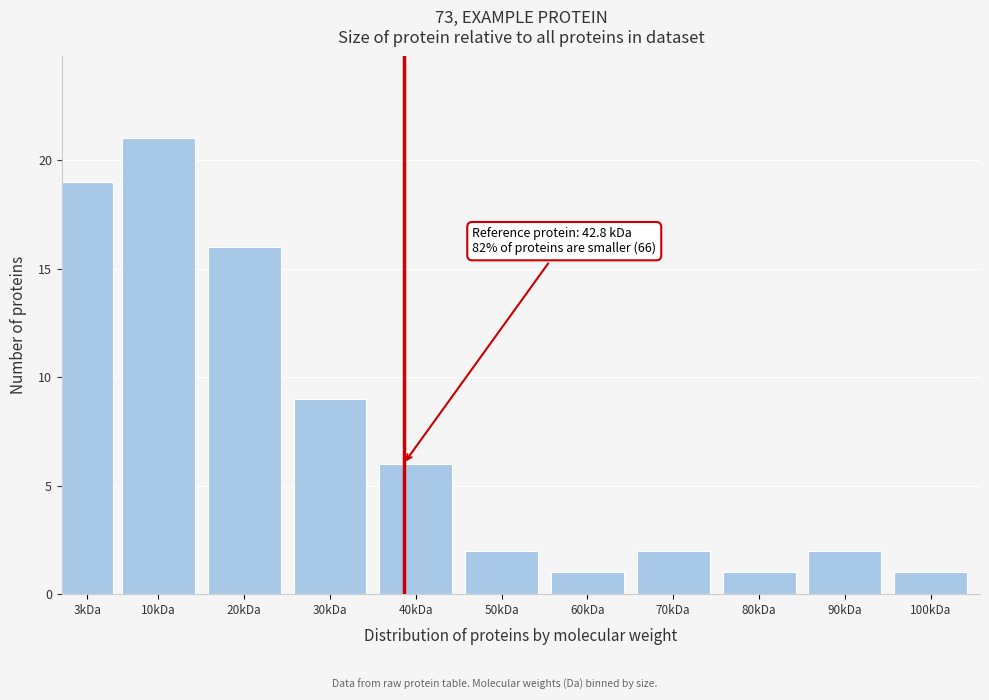

Reading right to left, list all the values displayed in this chart.

100kDa=1	90kDa=2	80kDa=1	70kDa=2	60kDa=1	50kDa=2	40kDa=6	30kDa=9	20kDa=16	10kDa=21	3kDa=19